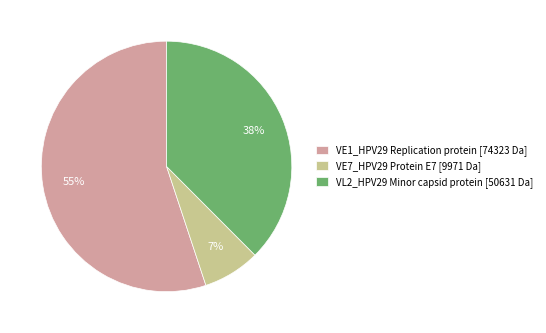

Which has a higher value, VE7_HPV29 Protein E7 [9971 Da] or VE1_HPV29 Replication protein [74323 Da]?

VE1_HPV29 Replication protein [74323 Da]